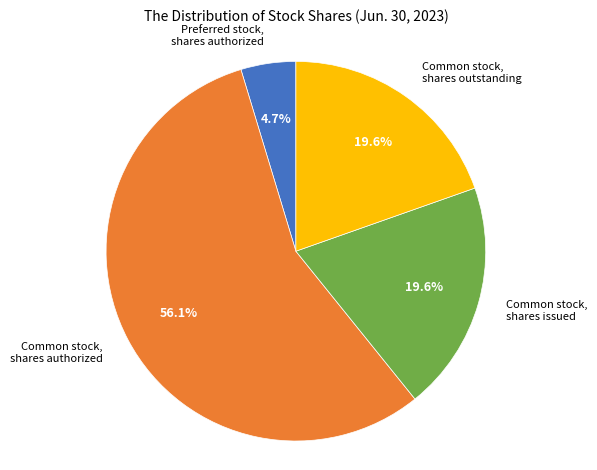

What is the total percentage of Common stock, shares outstanding and Common stock, shares authorized?

75.7%